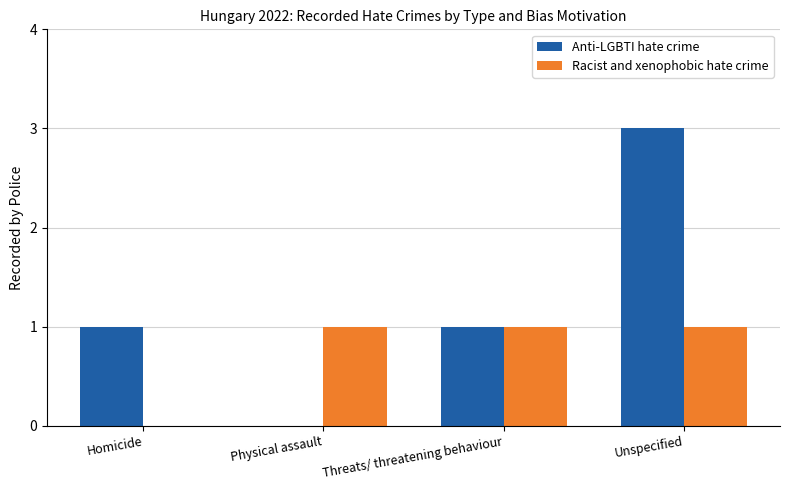

What are all the series names shown in the legend?

Anti-LGBTI hate crime, Racist and xenophobic hate crime